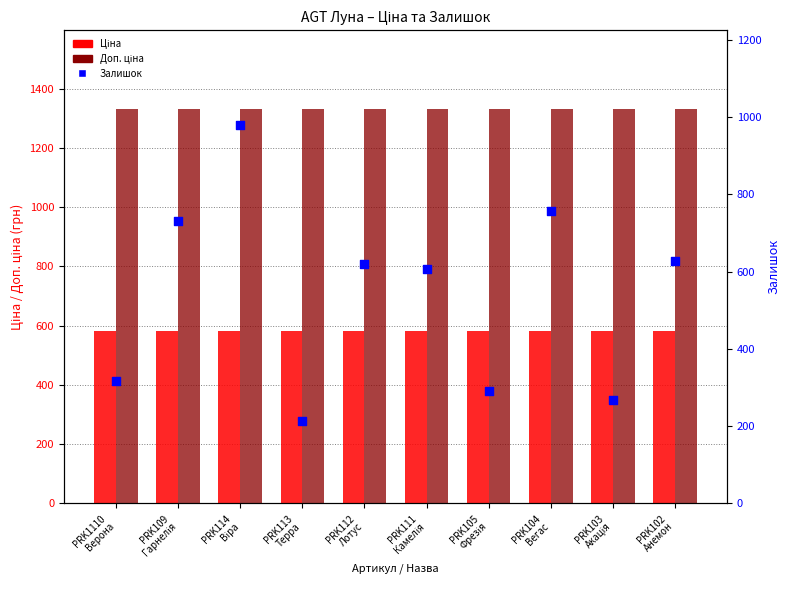

Is the value of Ціна at PRK1110
Верона greater than the value of Залишок at PRK111
Камелія?

No